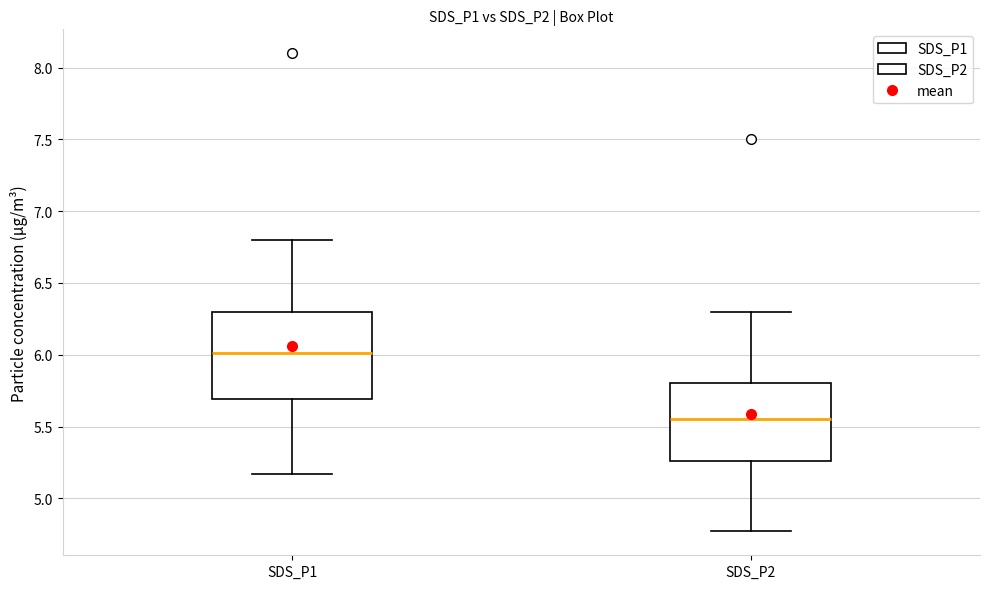

Where does the median line of the box for SDS_P2 sit on the y-axis? The values are not printed on the chart, so give them approximately, as read against the axis.

5.55